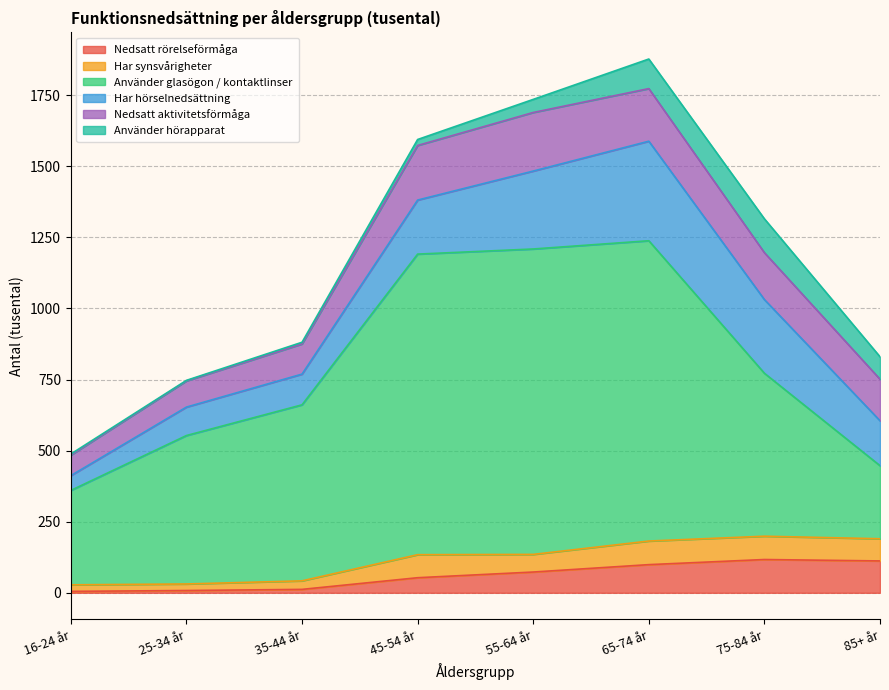

Reading left to right, extract all data points from this chart.

Nedsatt rörelseförmåga: 16-24 år=5	25-34 år=8	35-44 år=12	45-54 år=53	55-64 år=73	65-74 år=99	75-84 år=117	85+ år=112
Har synsvårigheter: 16-24 år=23	25-34 år=23	35-44 år=30	45-54 år=81	55-64 år=62	65-74 år=83	75-84 år=82	85+ år=78
Använder glasögon / kontaktlinser: 16-24 år=332	25-34 år=522	35-44 år=619	45-54 år=1057	55-64 år=1074	65-74 år=1056	75-84 år=573	85+ år=257
Har hörselnedsättning: 16-24 år=52	25-34 år=100	35-44 år=108	45-54 år=190	55-64 år=274	65-74 år=350	75-84 år=259	85+ år=158
Nedsatt aktivitetsförmåga: 16-24 år=72	25-34 år=92	35-44 år=106	45-54 år=192	55-64 år=206	65-74 år=185	75-84 år=165	85+ år=146
Använder hörapparat: 16-24 år=4	25-34 år=2	35-44 år=6	45-54 år=21	55-64 år=46	65-74 år=104	75-84 år=119	85+ år=79